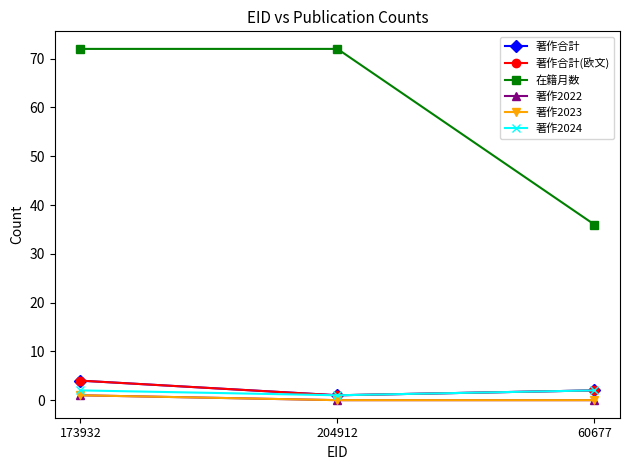

Between 173932 and 204912, which series saw the biggest shift?

著作合計